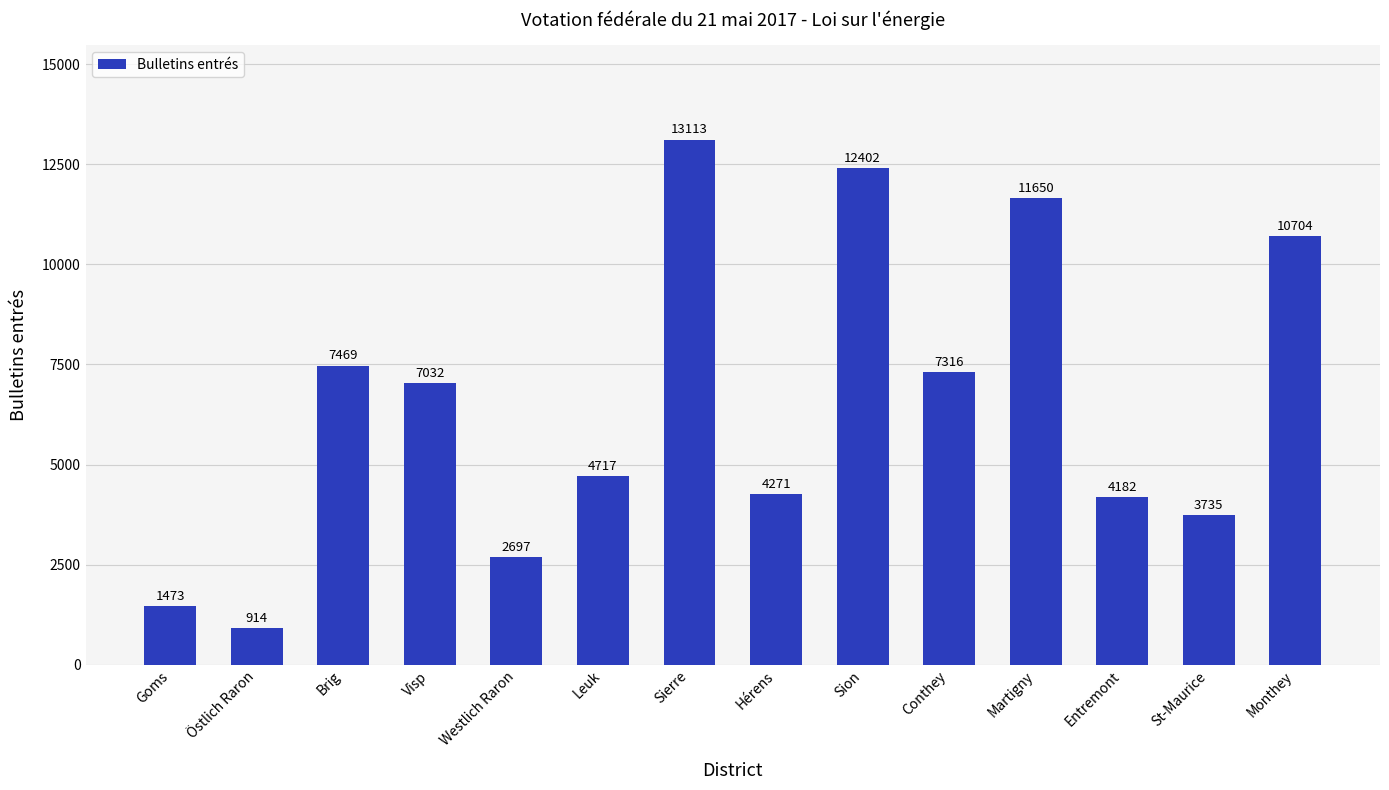

Reading left to right, transcribe all the data shown in this chart.

Goms=1473	Östlich Raron=914	Brig=7469	Visp=7032	Westlich Raron=2697	Leuk=4717	Sierre=13113	Hérens=4271	Sion=12402	Conthey=7316	Martigny=11650	Entremont=4182	St-Maurice=3735	Monthey=10704